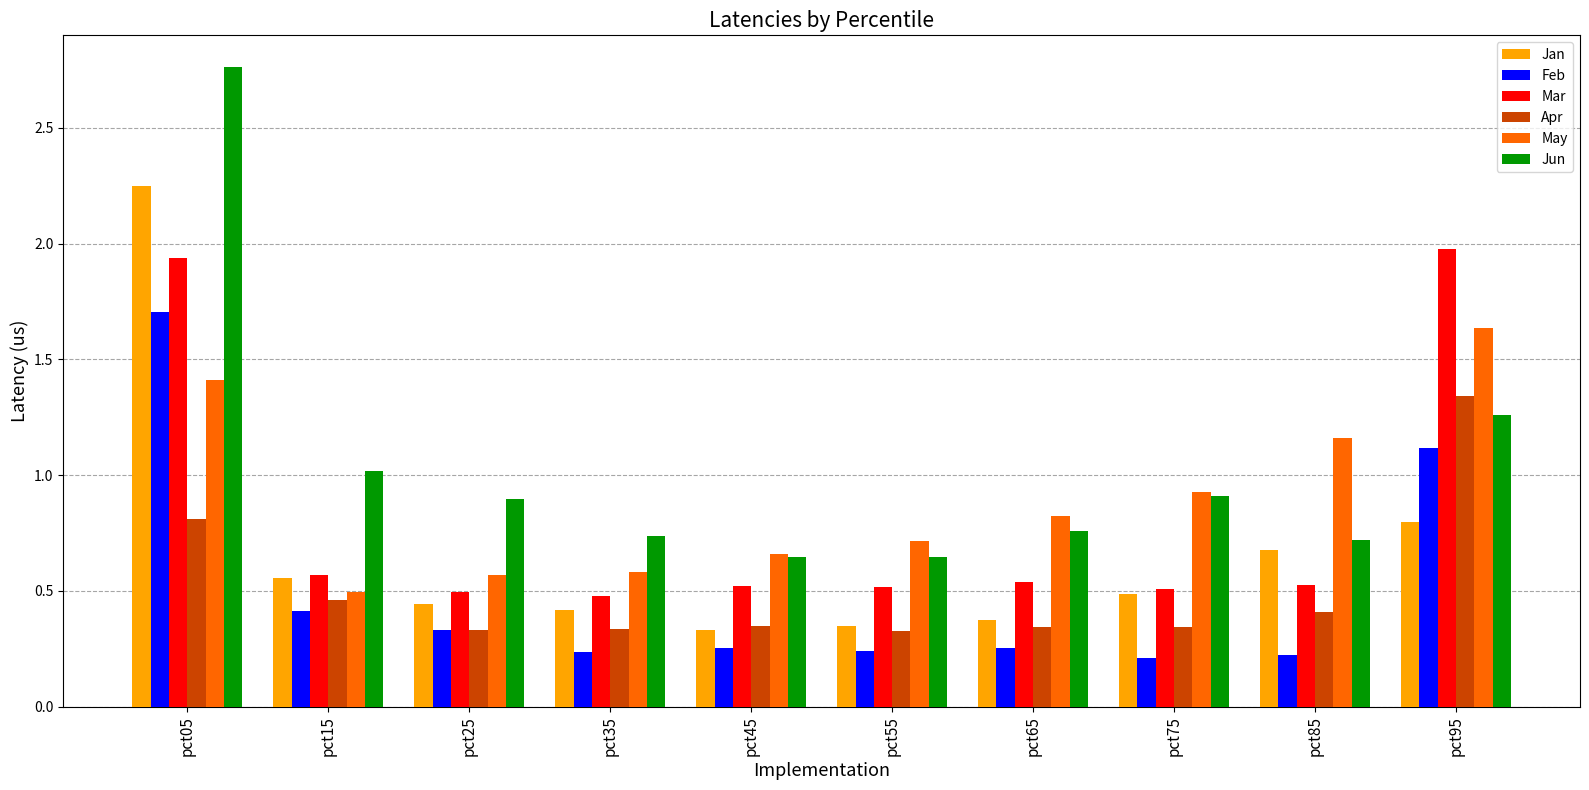

Where is Mar nearest to the value 1?

pct15